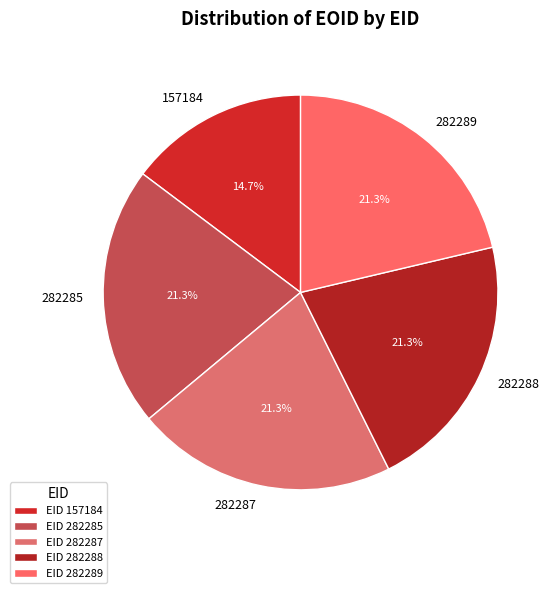

The 282289 slice represents 16% of the pie. True or false?

False